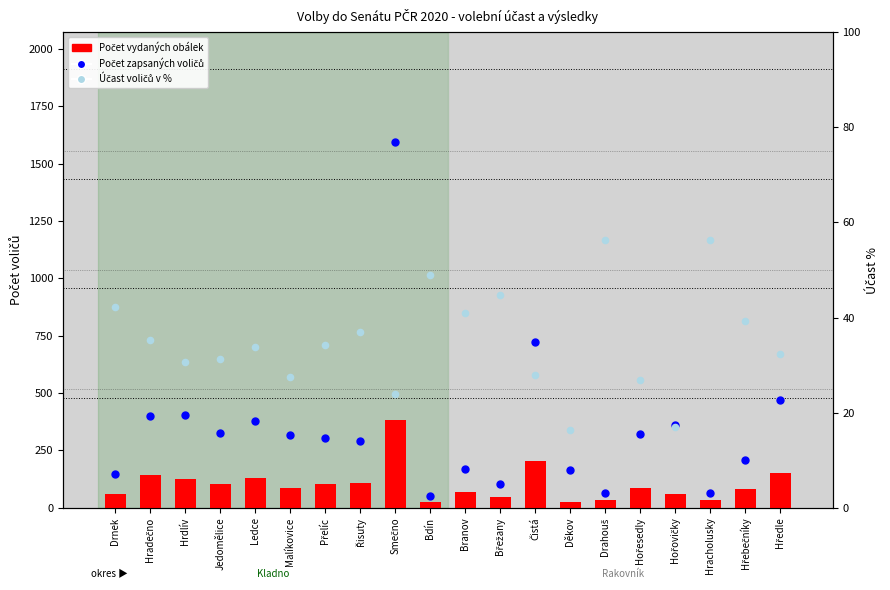

What are all the series names shown in the legend?

Počet vydaných obálek, Počet zapsaných voličů, Účast voličů v %